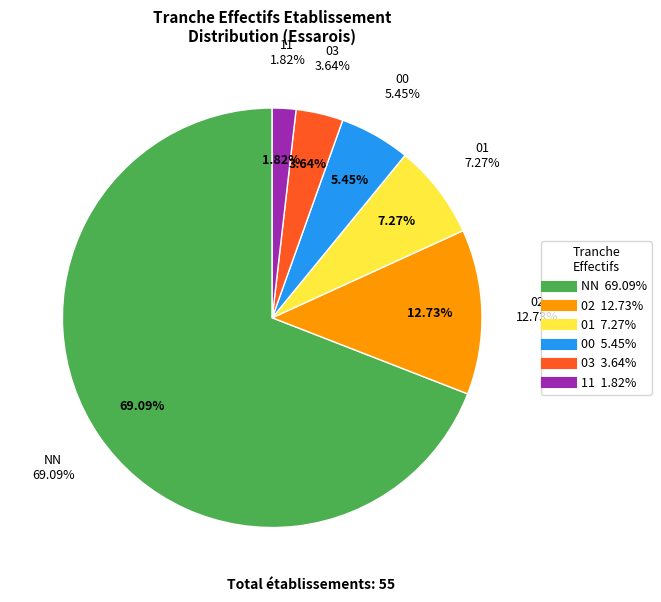

Does any single category account for the majority?

Yes